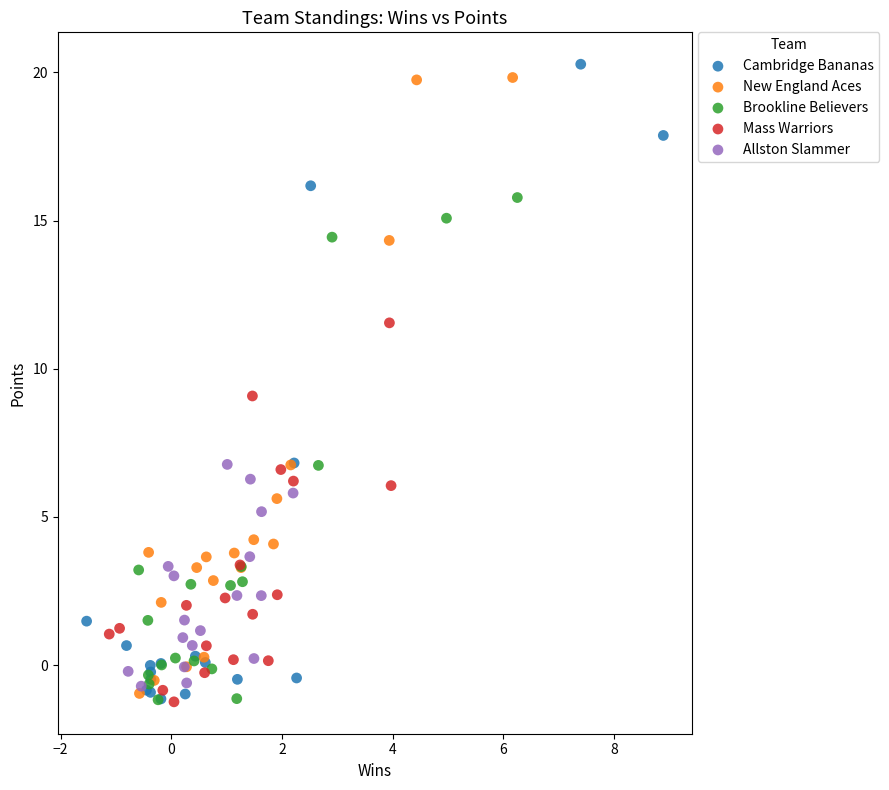

Which series contains the highest Y value?

Cambridge Bananas